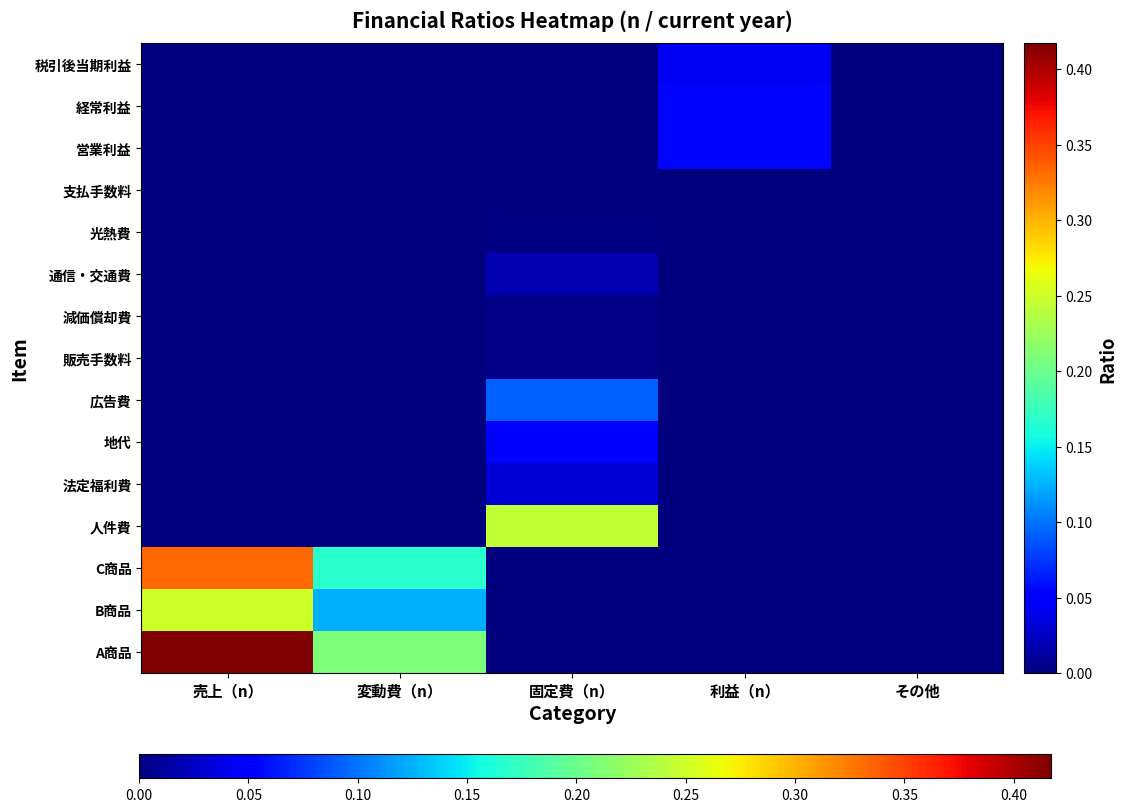

Reading right to left, transcribe all the data shown in this chart.

A商品: その他=0.0	利益（n）=0.0	固定費（n）=0.0	変動費（n）=0.2	売上（n）=0.4
B商品: その他=0.0	利益（n）=0.0	固定費（n）=0.0	変動費（n）=0.1	売上（n）=0.3
C商品: その他=0.0	利益（n）=0.0	固定費（n）=0.0	変動費（n）=0.2	売上（n）=0.3
人件費: その他=0.0	利益（n）=0.0	固定費（n）=0.2	変動費（n）=0.0	売上（n）=0.0
法定福利費: その他=0.0	利益（n）=0.0	固定費（n）=0.0	変動費（n）=0.0	売上（n）=0.0
地代: その他=0.0	利益（n）=0.0	固定費（n）=0.0	変動費（n）=0.0	売上（n）=0.0
広告費: その他=0.0	利益（n）=0.0	固定費（n）=0.1	変動費（n）=0.0	売上（n）=0.0
販売手数料: その他=0.0	利益（n）=0.0	固定費（n）=0.0	変動費（n）=0.0	売上（n）=0.0
減価償却費: その他=0.0	利益（n）=0.0	固定費（n）=0.0	変動費（n）=0.0	売上（n）=0.0
通信・交通費: その他=0.0	利益（n）=0.0	固定費（n）=0.0	変動費（n）=0.0	売上（n）=0.0
光熱費: その他=0.0	利益（n）=0.0	固定費（n）=0.0	変動費（n）=0.0	売上（n）=0.0
支払手数料: その他=0.0	利益（n）=0.0	固定費（n）=0.0	変動費（n）=0.0	売上（n）=0.0
営業利益: その他=0.0	利益（n）=0.1	固定費（n）=0.0	変動費（n）=0.0	売上（n）=0.0
経常利益: その他=0.0	利益（n）=0.1	固定費（n）=0.0	変動費（n）=0.0	売上（n）=0.0
税引後当期利益: その他=0.0	利益（n）=0.0	固定費（n）=0.0	変動費（n）=0.0	売上（n）=0.0